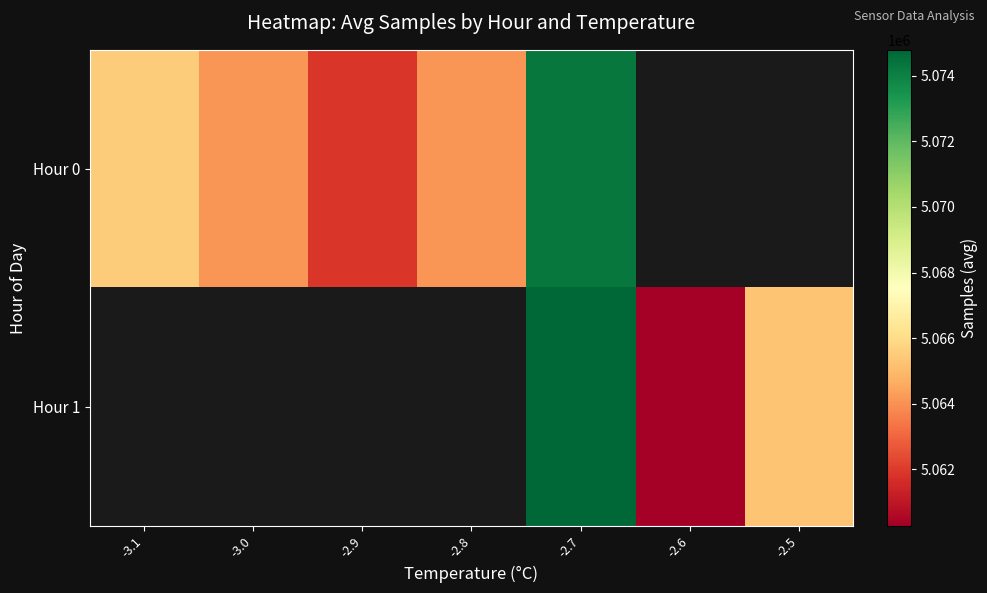

True or false: Hour 0 has a value of 1140744.7 at -3.0.

False